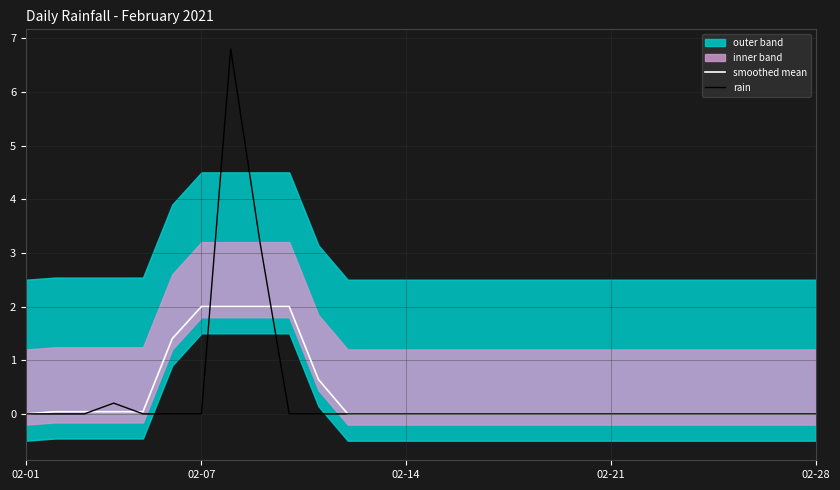

At which label is smoothed mean closest to 1?

10